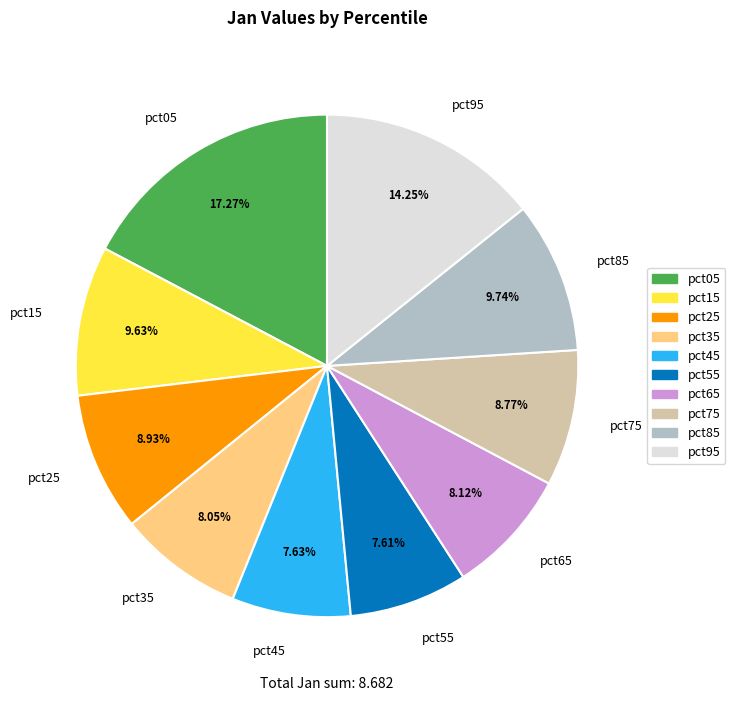

Do pct05 and pct35 together represent more than half of the pie?

No